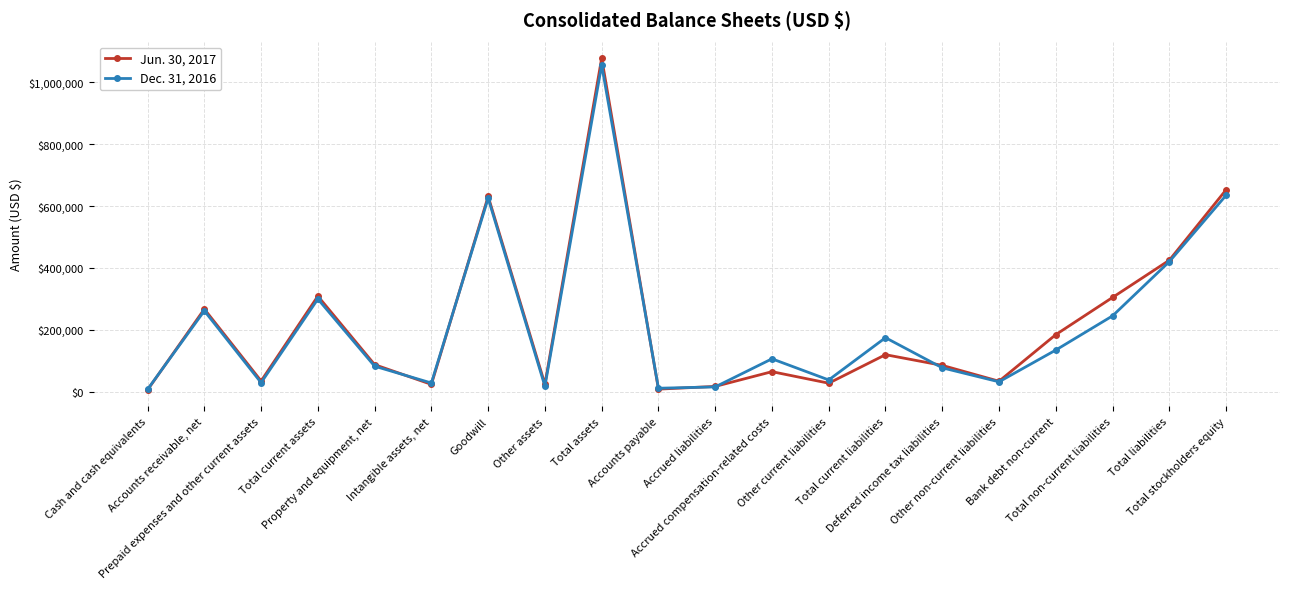

How many lines are shown in the chart?

2